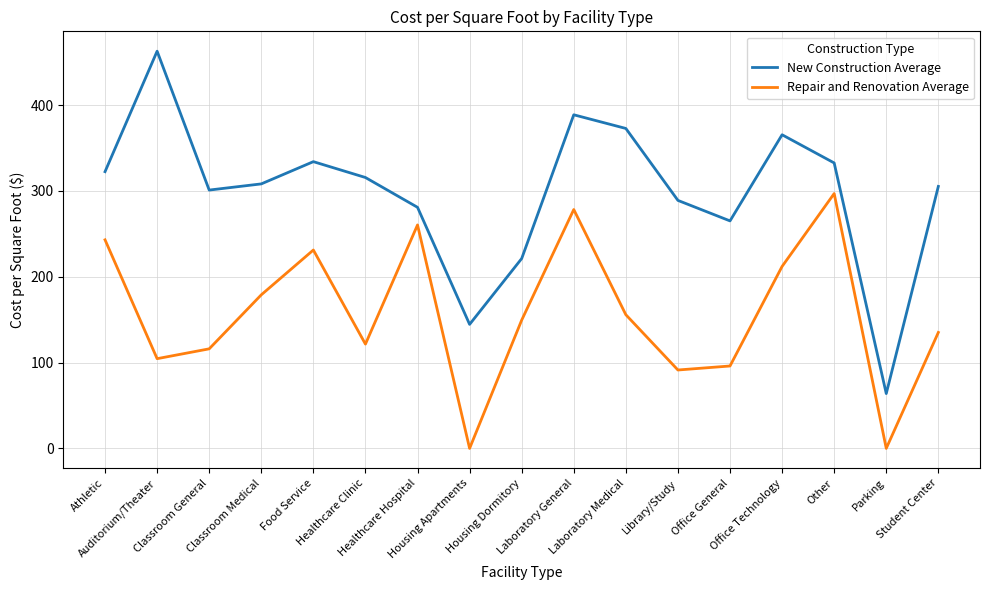

What position from the left is Parking?

16